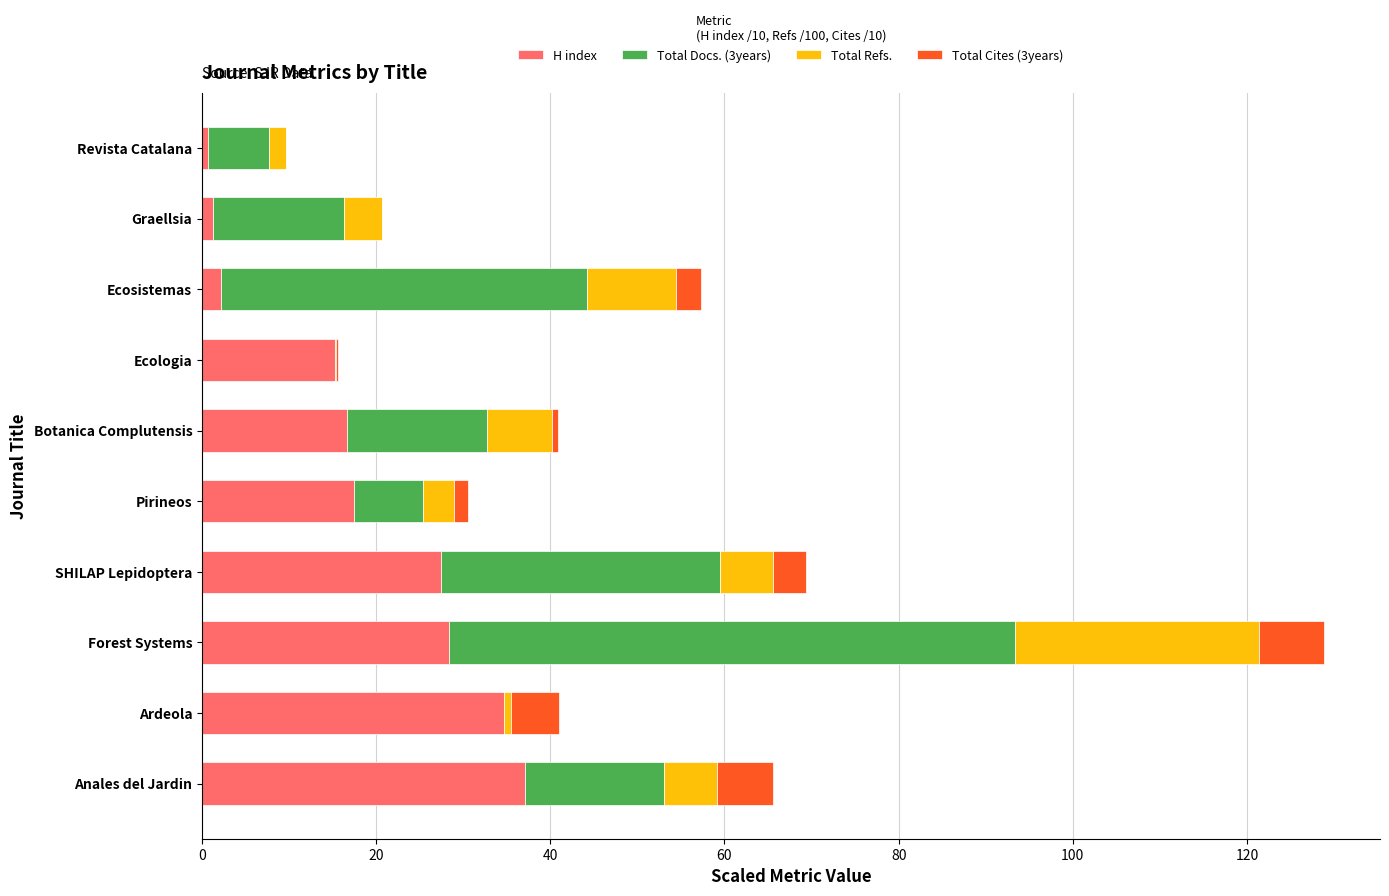

At which category is the sum across all series the highest?

Forest Systems